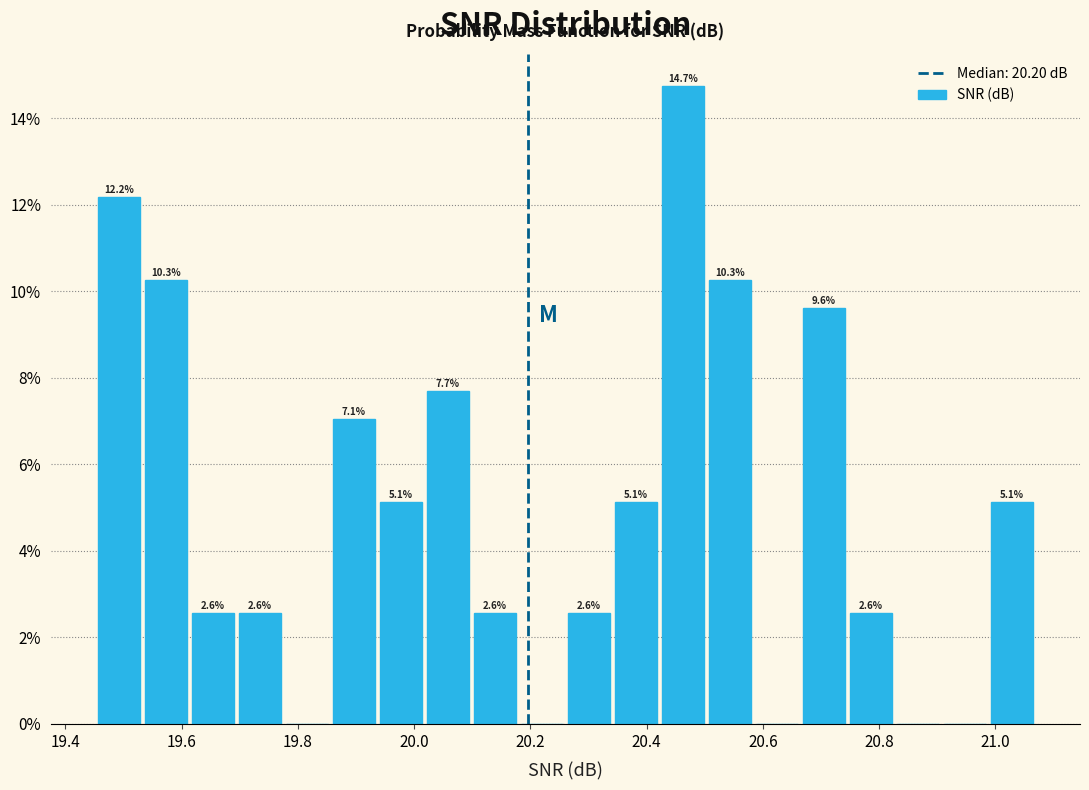

Over which range of the x-axis is the bar tallest?

20.42 to 20.50